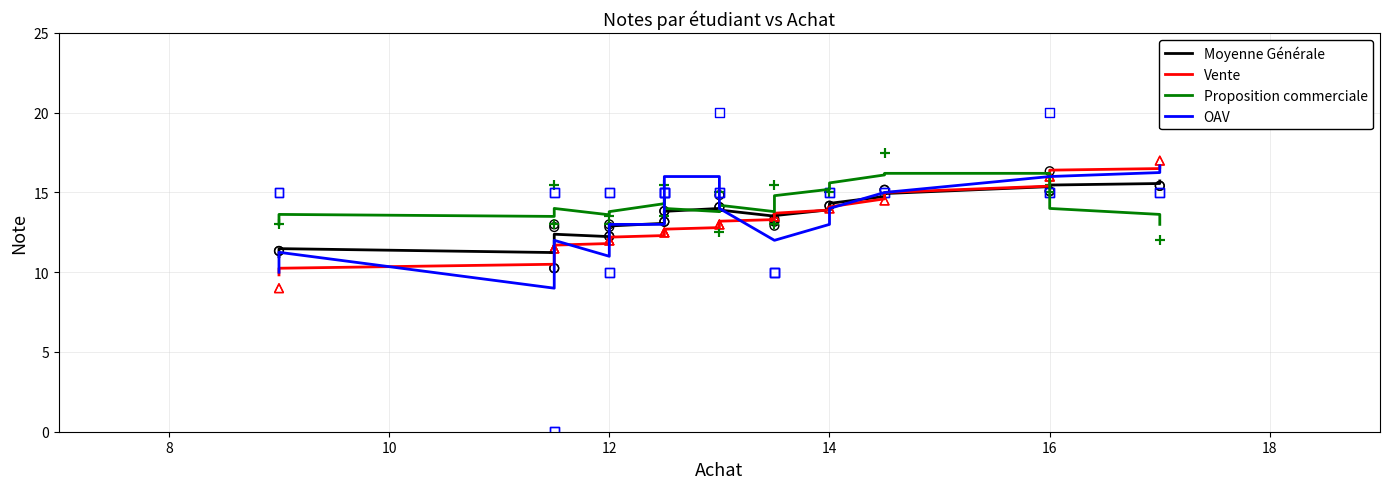

Which series has the largest Y range (max minus min)?

OAV